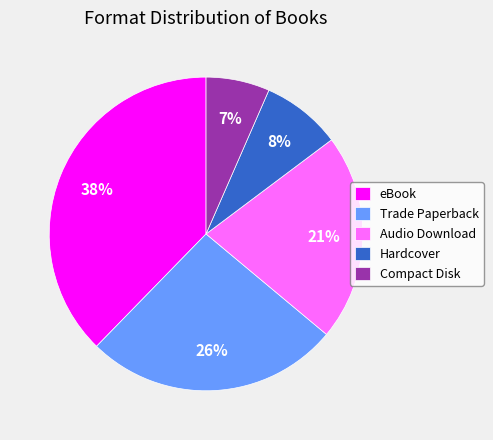

To the nearest percent, what is the difference between the largest and smallest slice percentages?

31%